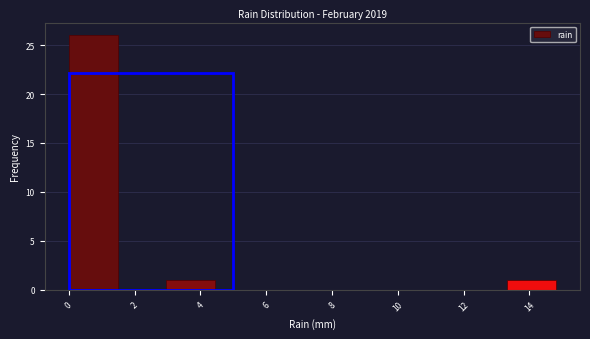

Reading left to right, transcribe this chart: for each bar, give the range it covers on the x-axis and its height. Neither the bar edges nor the heights are printed on the chart, so give them approximately, as read against the axes.

0.00 to 1.48: 26
1.48 to 2.96: 0
2.96 to 4.44: 1
4.44 to 5.92: 0
5.92 to 7.40: 0
7.40 to 8.88: 0
8.88 to 10.36: 0
10.36 to 11.84: 0
11.84 to 13.32: 0
13.32 to 14.80: 1